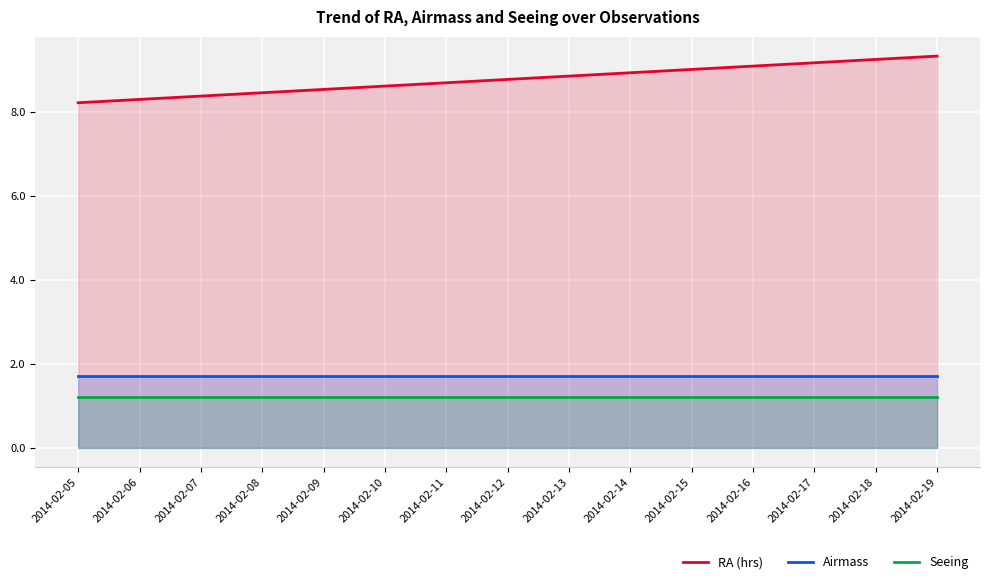

True or false: Seeing has a value of 1.2 at 2014-02-10.

True